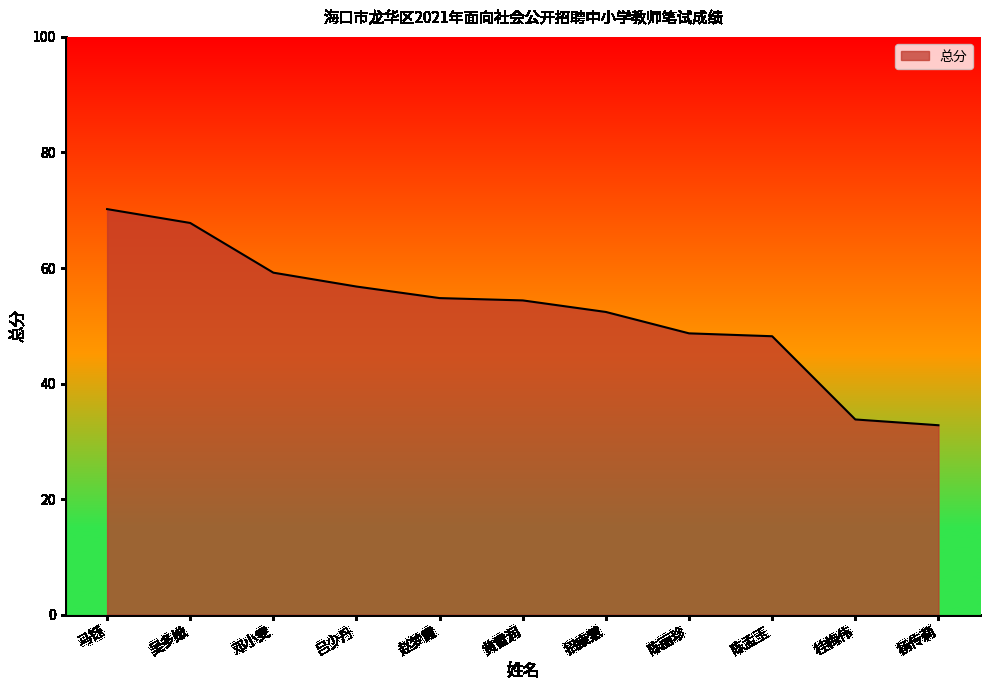

The chart shows a value of 56.7 at 桂梅伟. True or false?

False